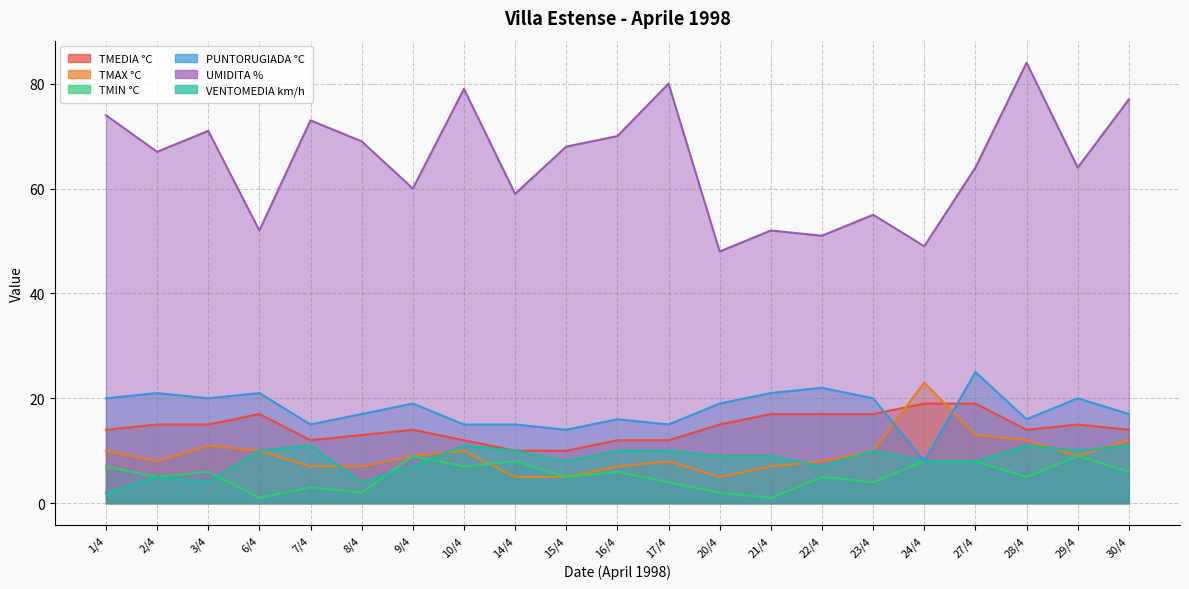

What is the difference between the second highest and second lowest values in the VENTOMEDIA km/h series?

7